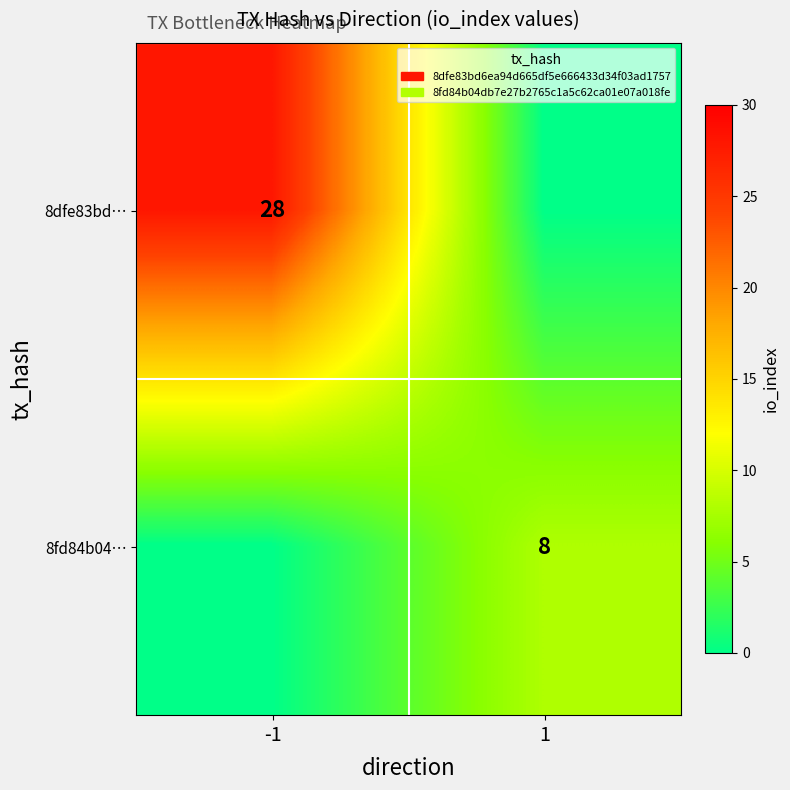

True or false: 8fd84b04… has a value of 6 at 1.

False